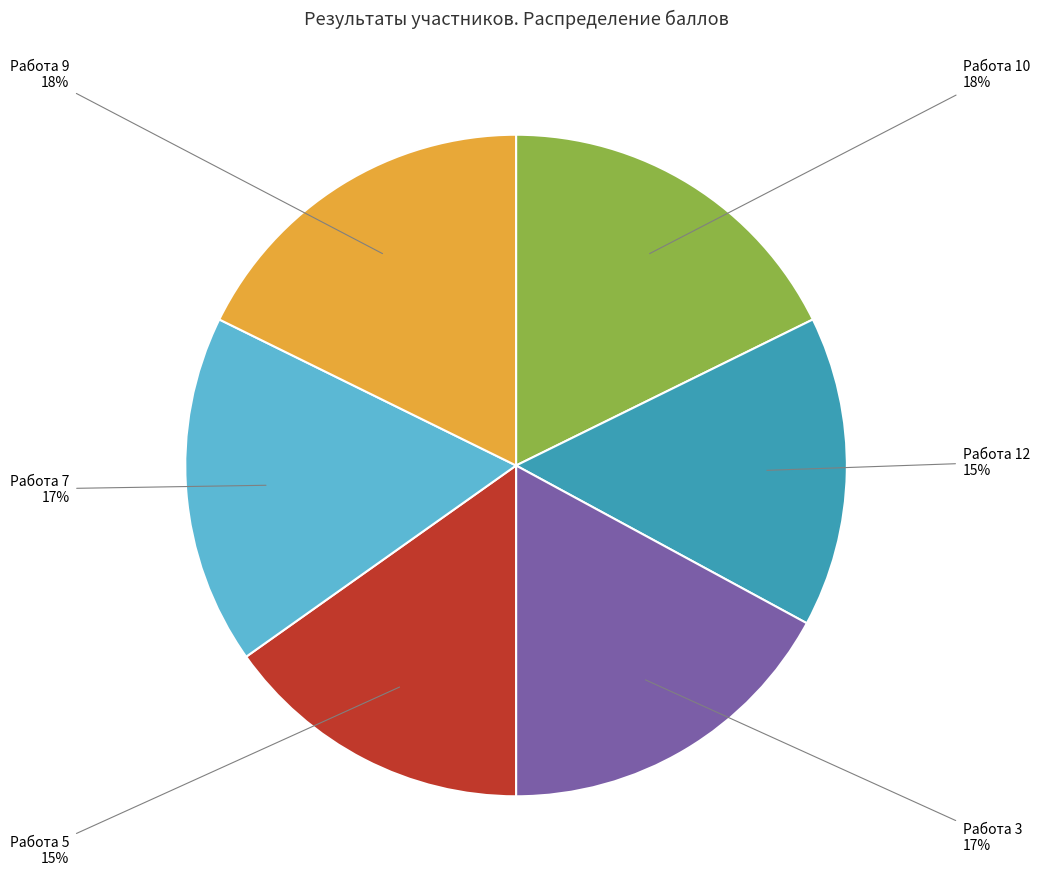

Does any single category account for the majority?

No